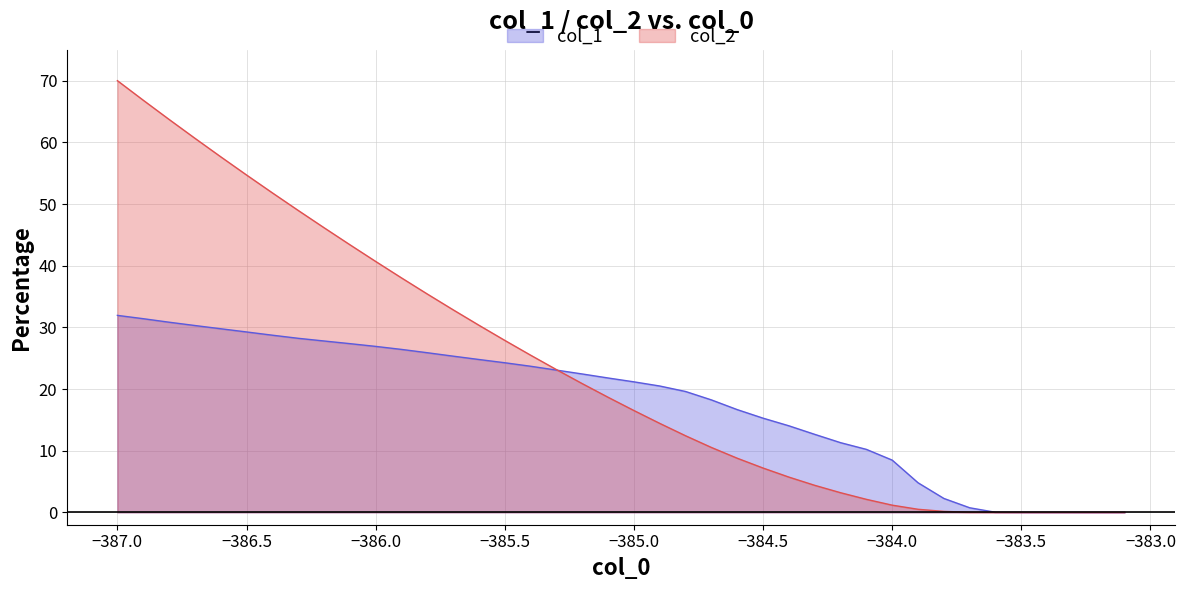

At how many categories does at least one series exceed 66?

2